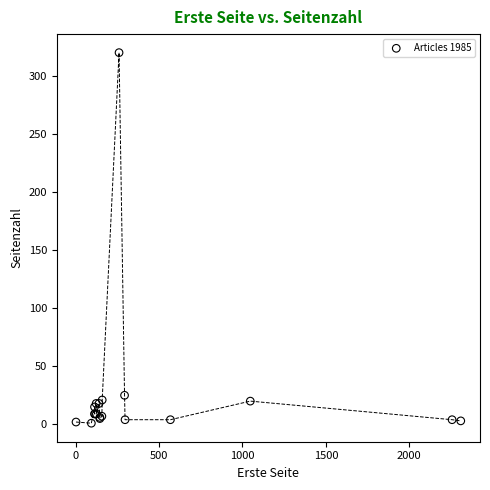

What Y value in the scatter plot is closest to 160?

25